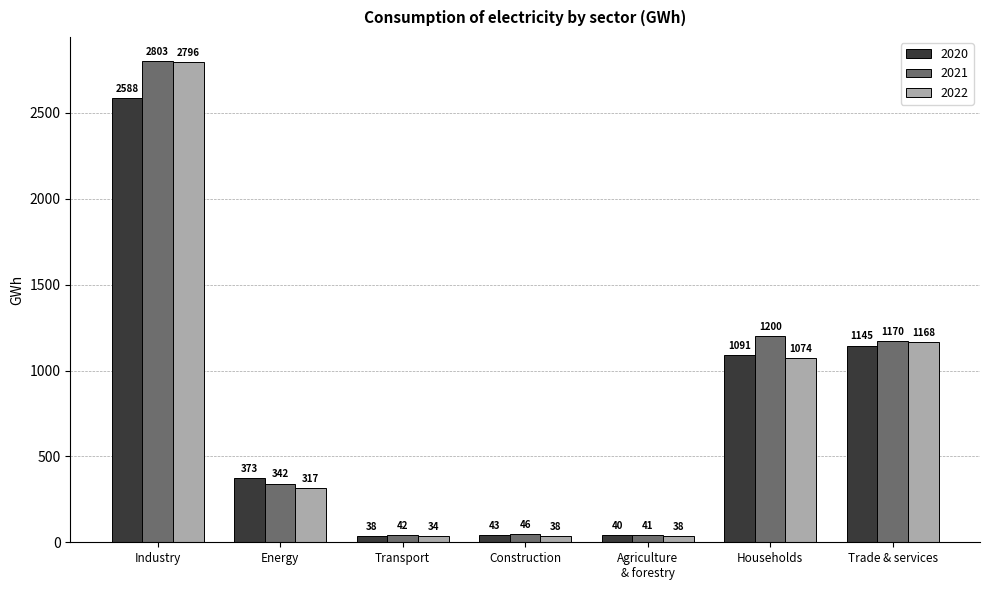

How many groups of bars are there?

7